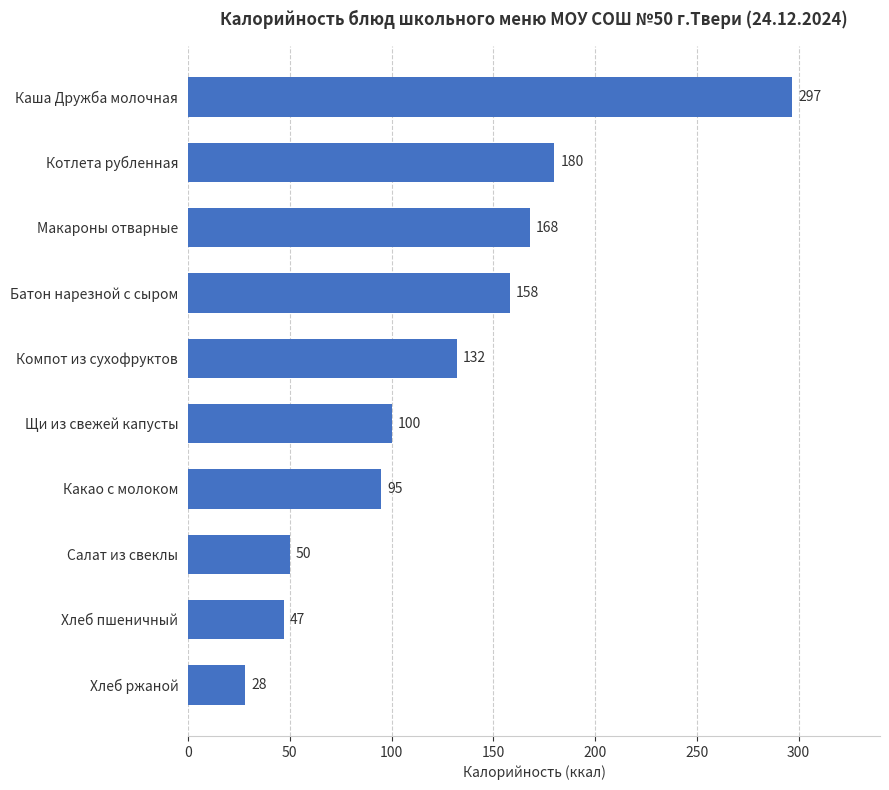

What is the sum of the values at Хлеб пшеничный and Котлета рубленная?

227